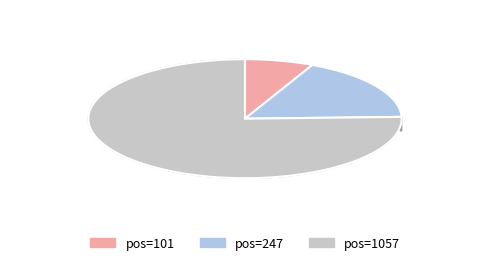

What percentage is the 1057 slice, to the nearest percent?

75%